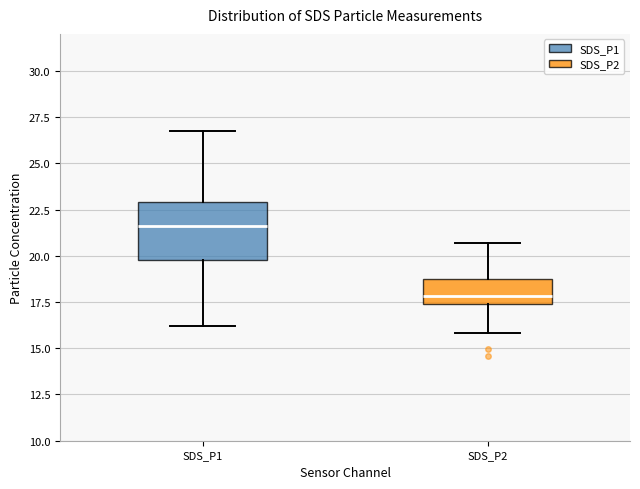

Which box is the tallest, from its lower edge to its upper edge?

SDS_P1